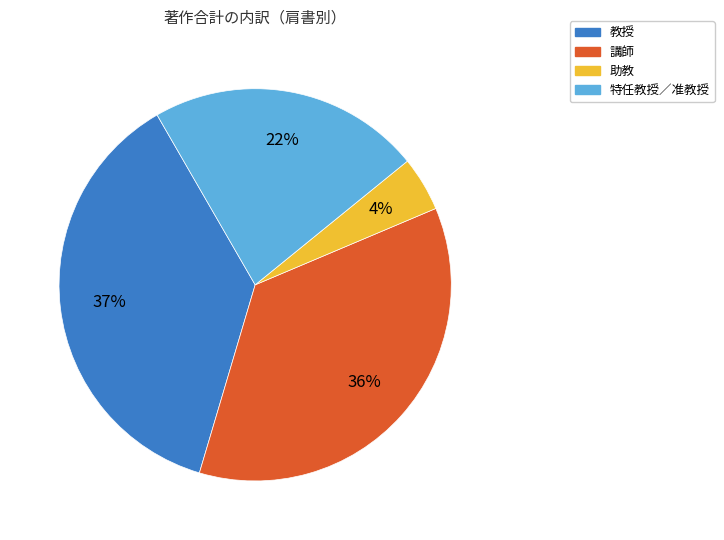

To the nearest percent, what is the difference between the largest and smallest slice percentages?

33%